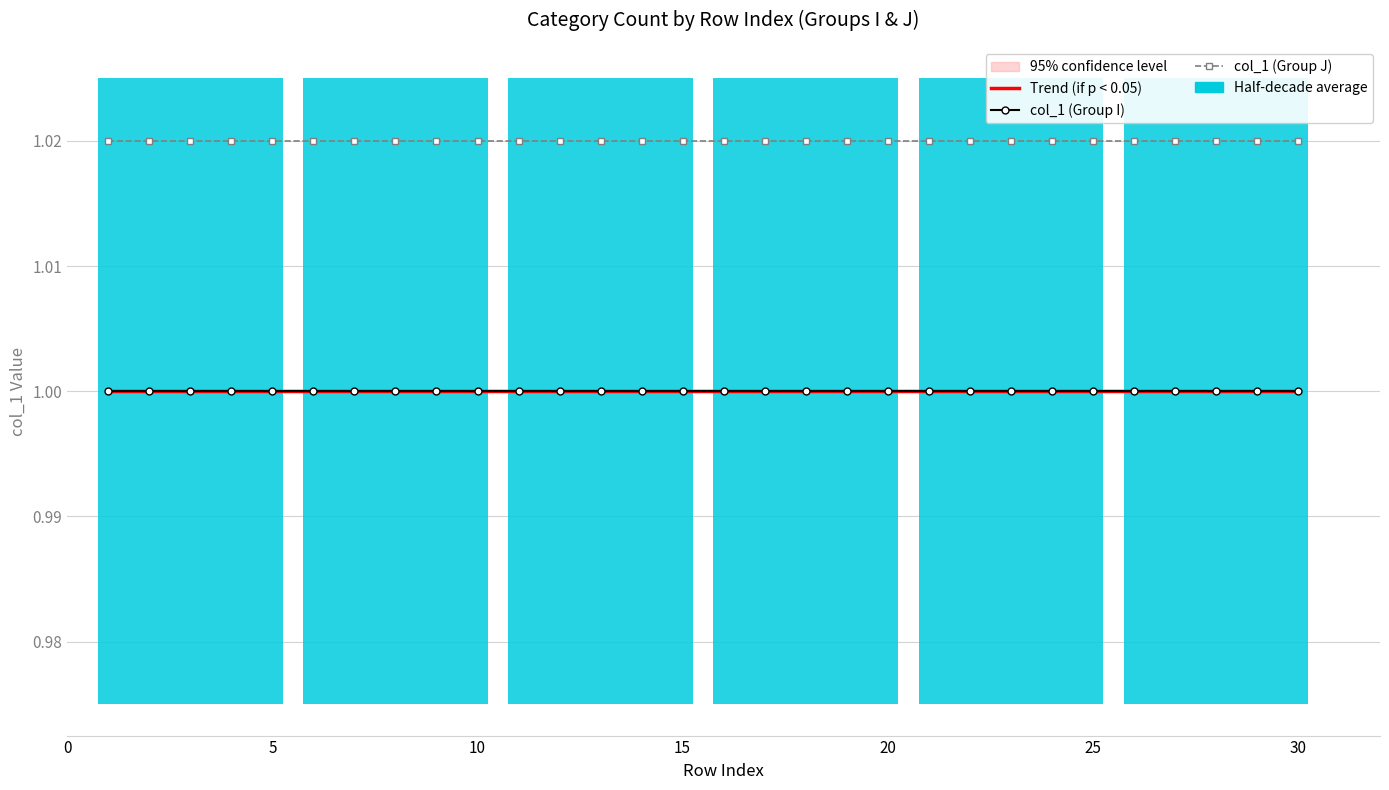

Are the bars grouped side by side (vs. stacked)?

Yes